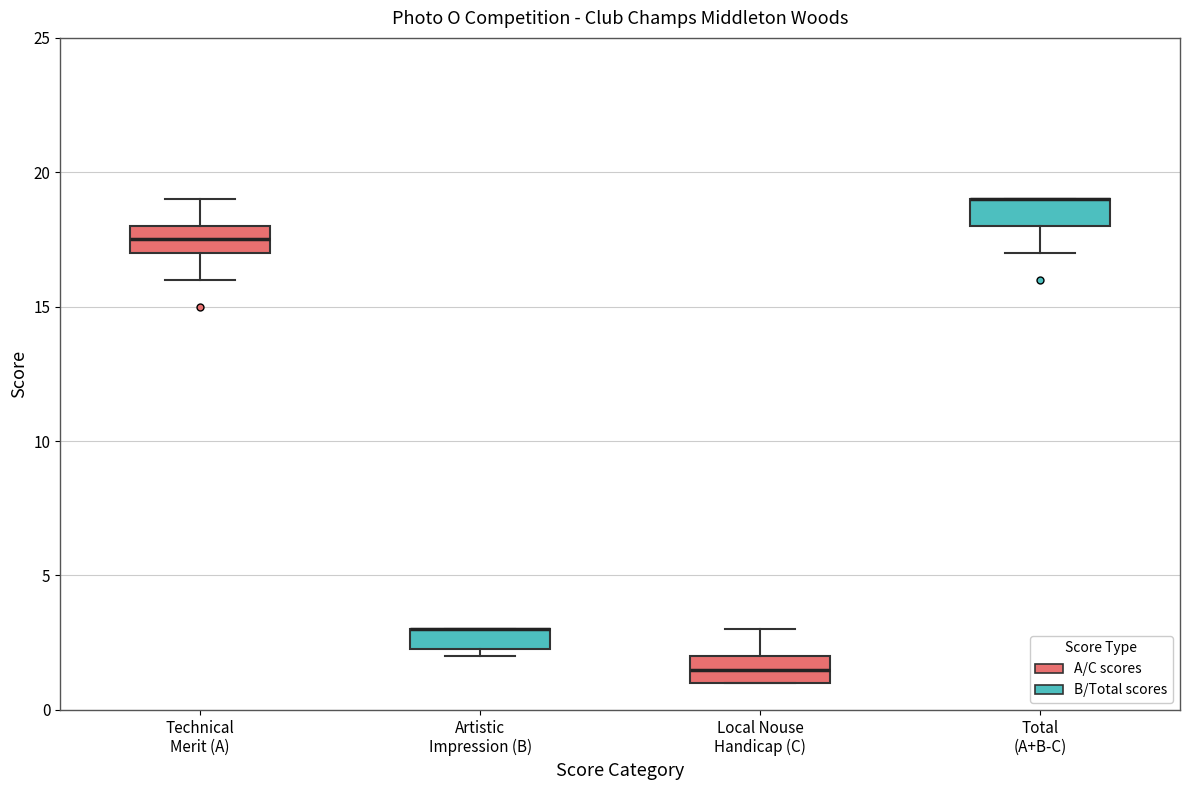

Reading left to right, transcribe this box plot: for each box, give where its median line is, the range the box spans, and where its two whiskers end, as read against the y-axis. The values are not printed on the chart, so give them approximately, as read against the axis.

Technical Merit (A): median 17.5, box 17.0 to 18.0, whiskers 16.0 to 19.0
Artistic Impression (B): median 3.0 (drawn on the box's upper edge), box 2.5 to 3.0, whiskers 2.0 to 3.0
Local Nouse Handicap (C): median 1.5, box 1.0 to 2.0, whiskers 1.0 to 3.0
Total (A+B-C): median 19.0 (drawn on the box's upper edge), box 18.0 to 19.0, whiskers 17.0 to 19.0